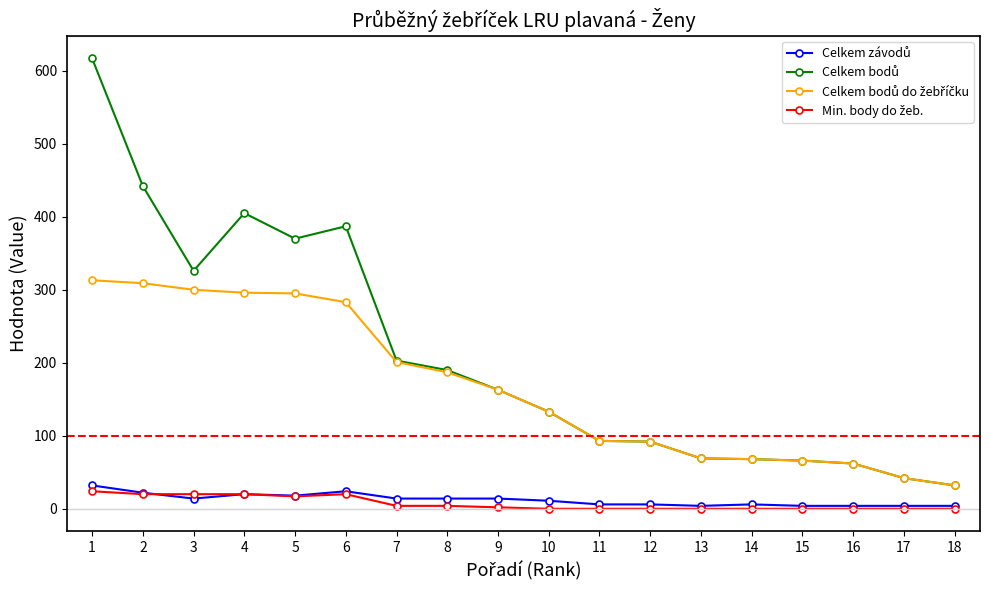

At which category is the sum across all series the highest?

1